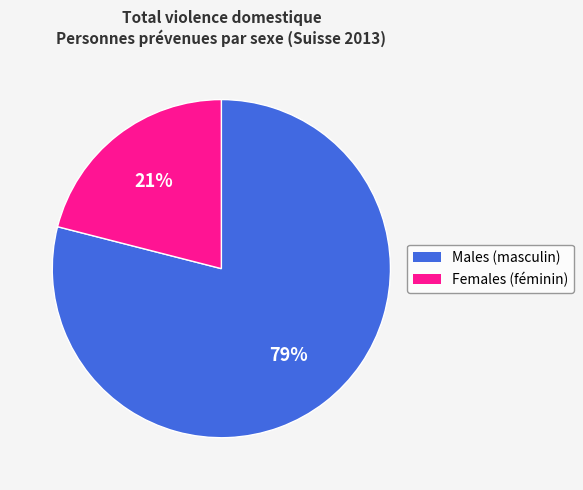

To the nearest percent, what is the average slice percentage?

50%